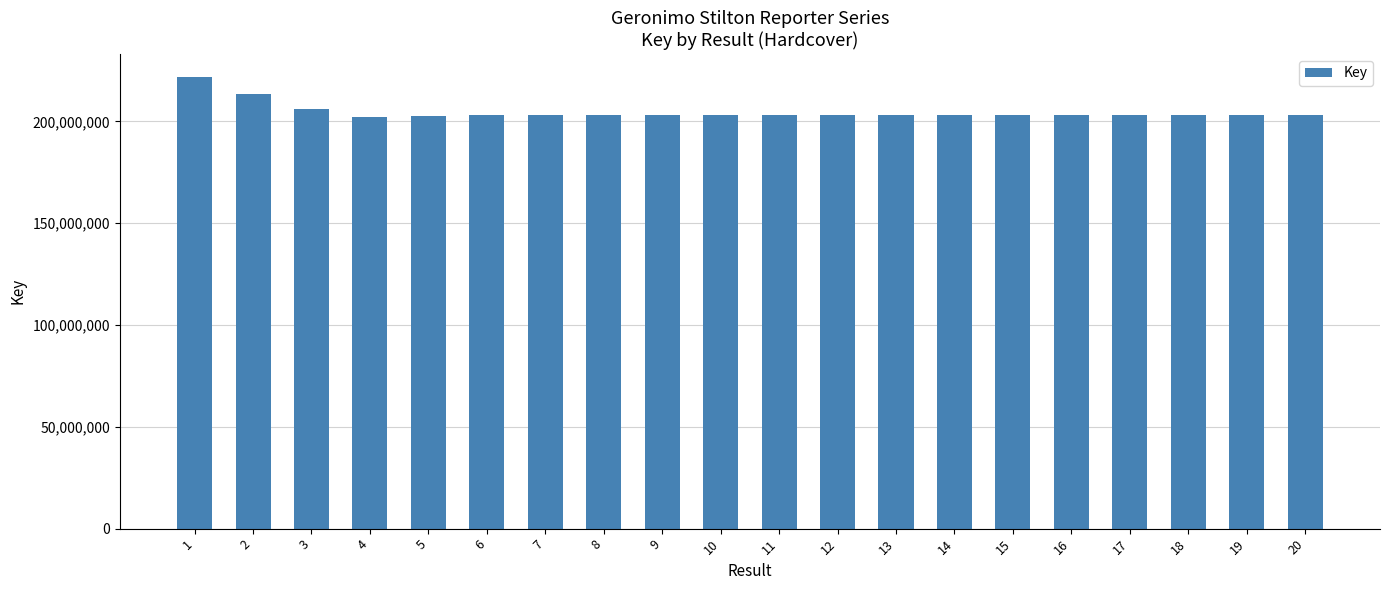

What is the value of the 6th bar from the left?

203281164